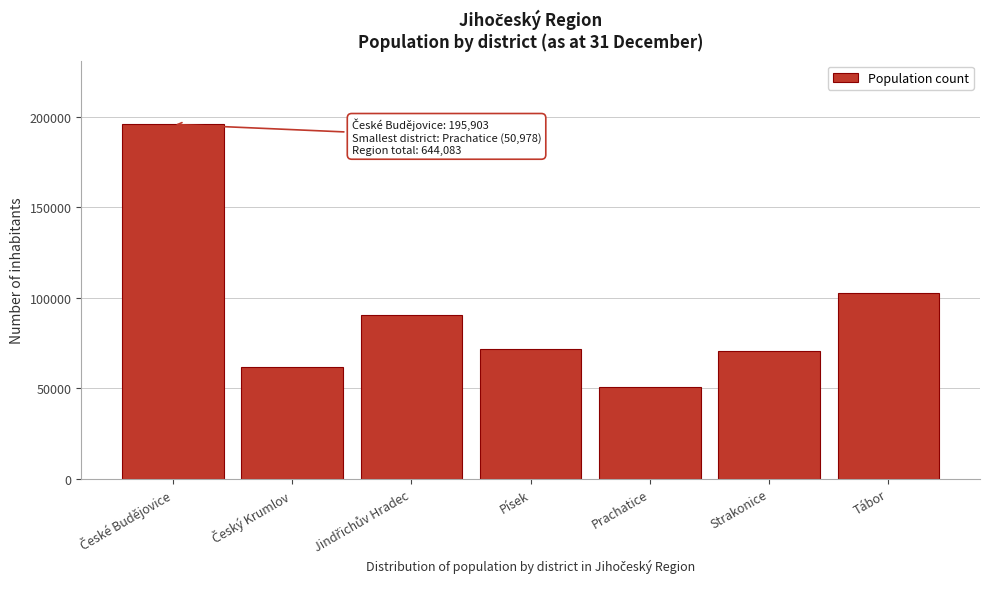

What is the value of the 1st bar from the left?

195903